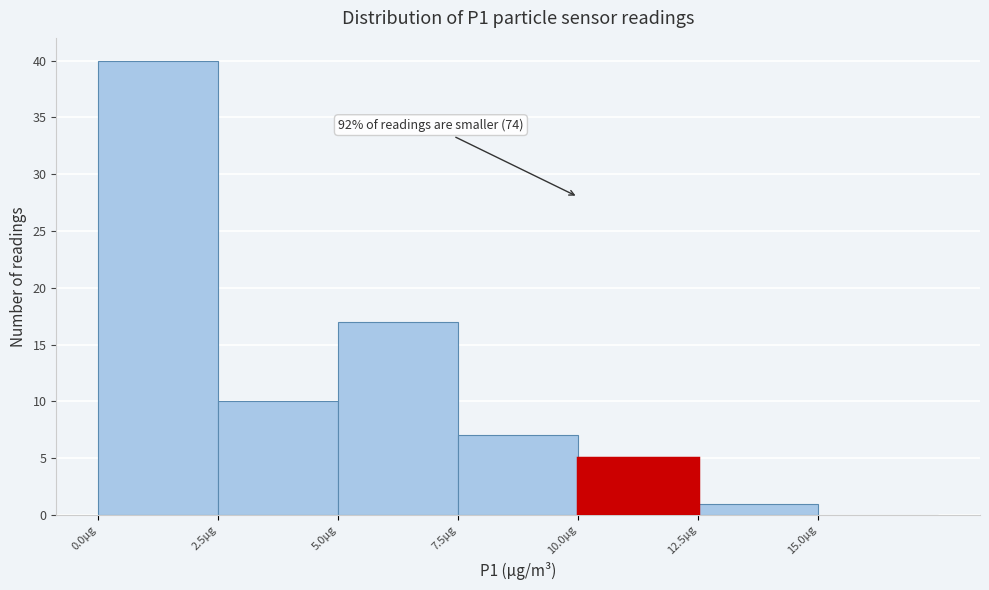

Over which range of the x-axis is the bar tallest?

0.0 to 2.5